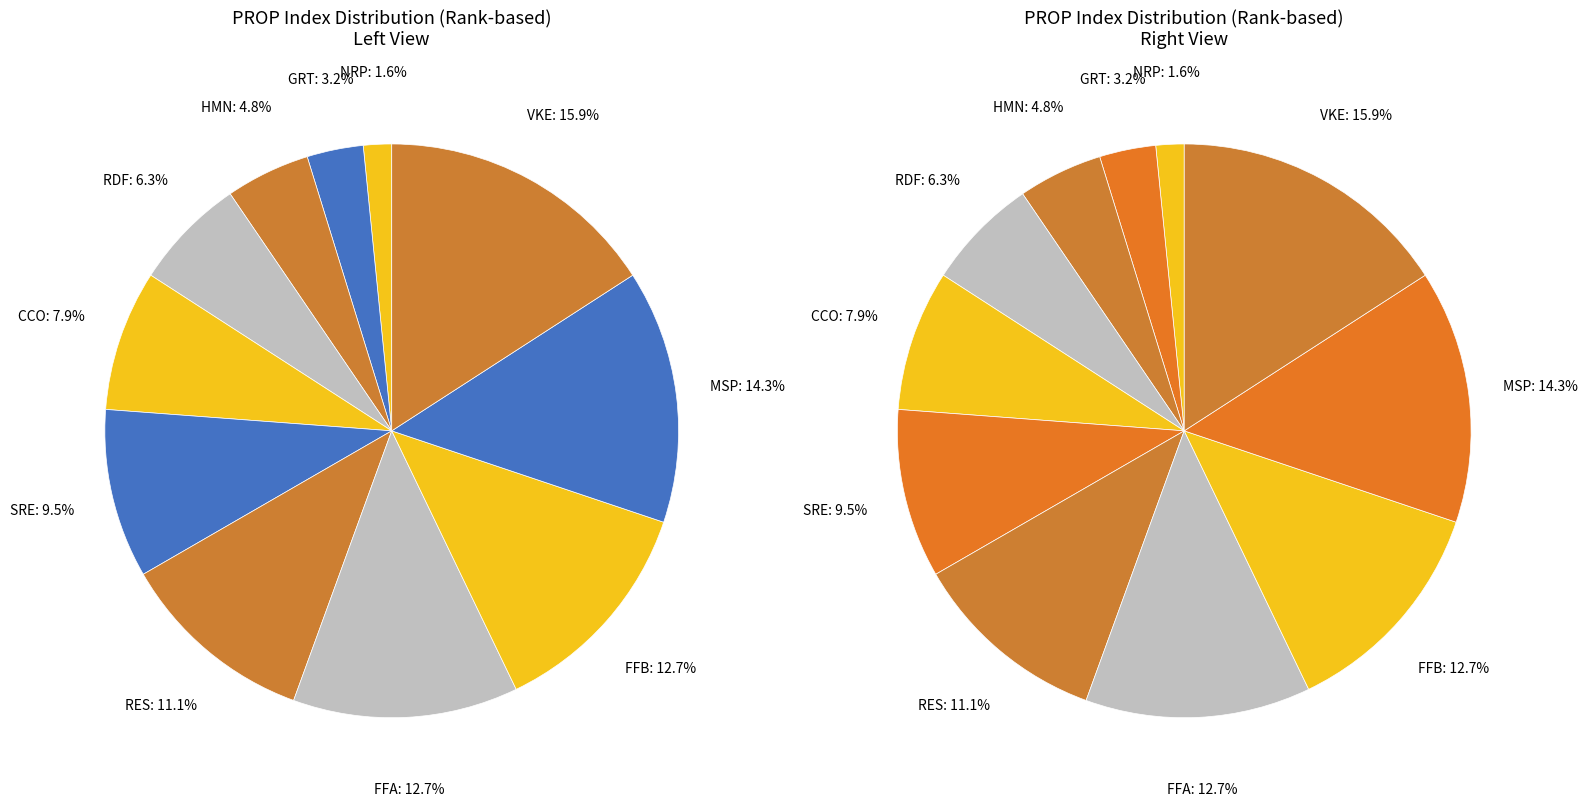

Count the number of slices in the pie.

11